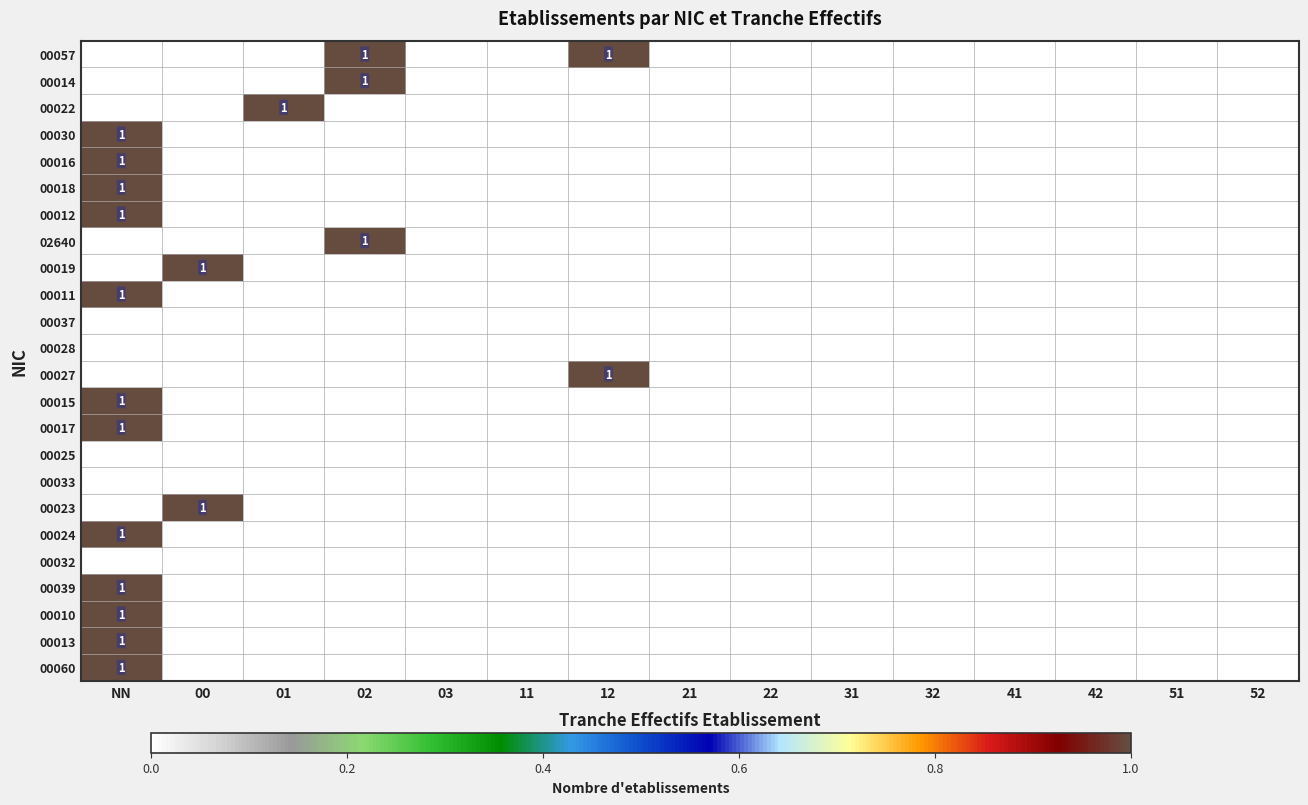

At which category is the sum across all series the highest?

NN